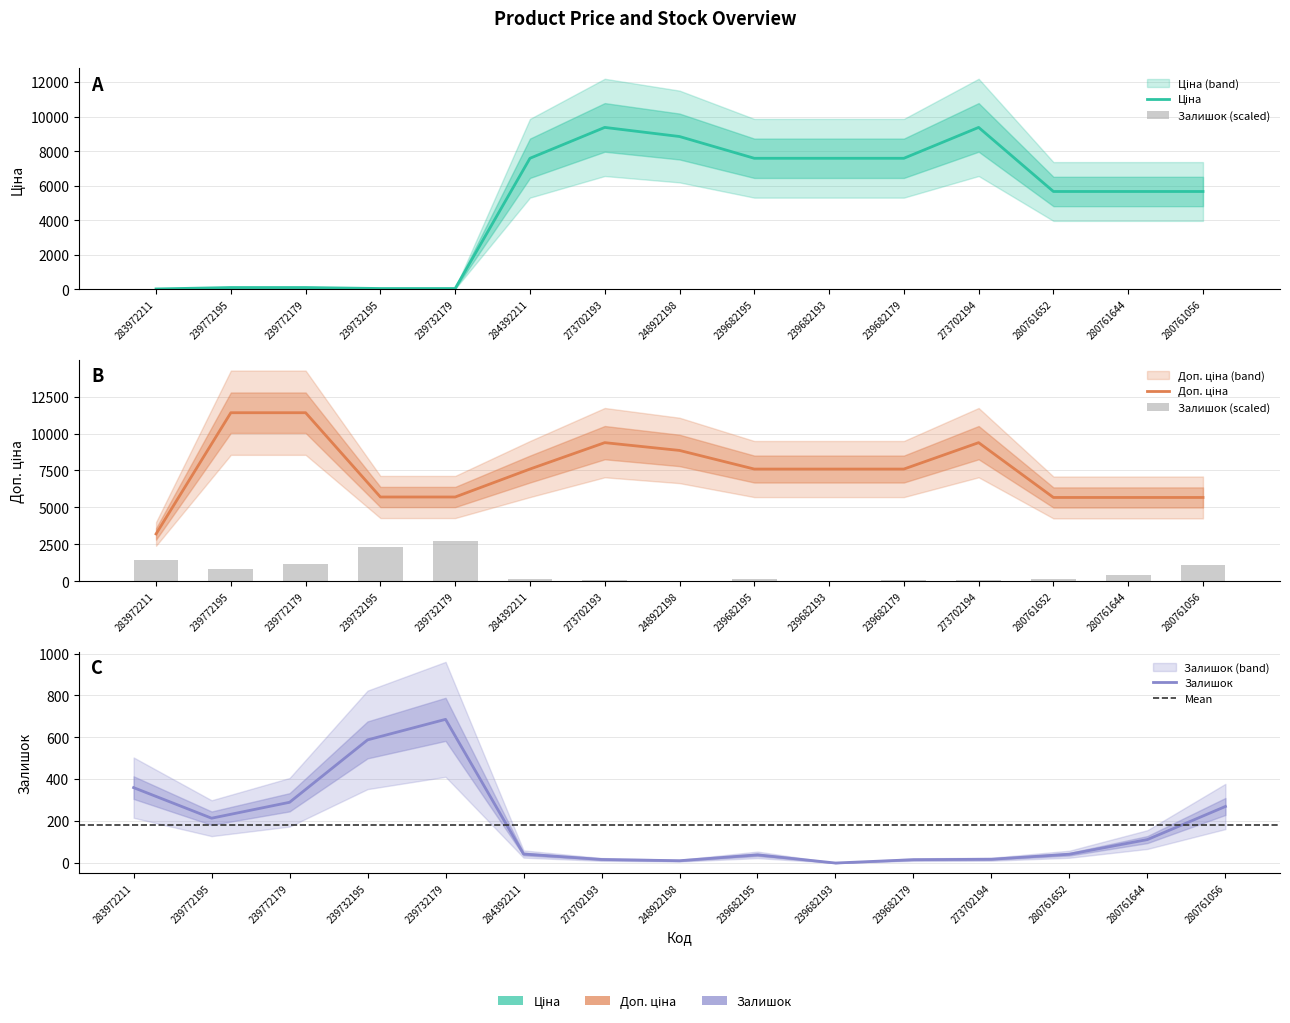

What is the value of the Ціна bar at the 1st from the left?

32.0